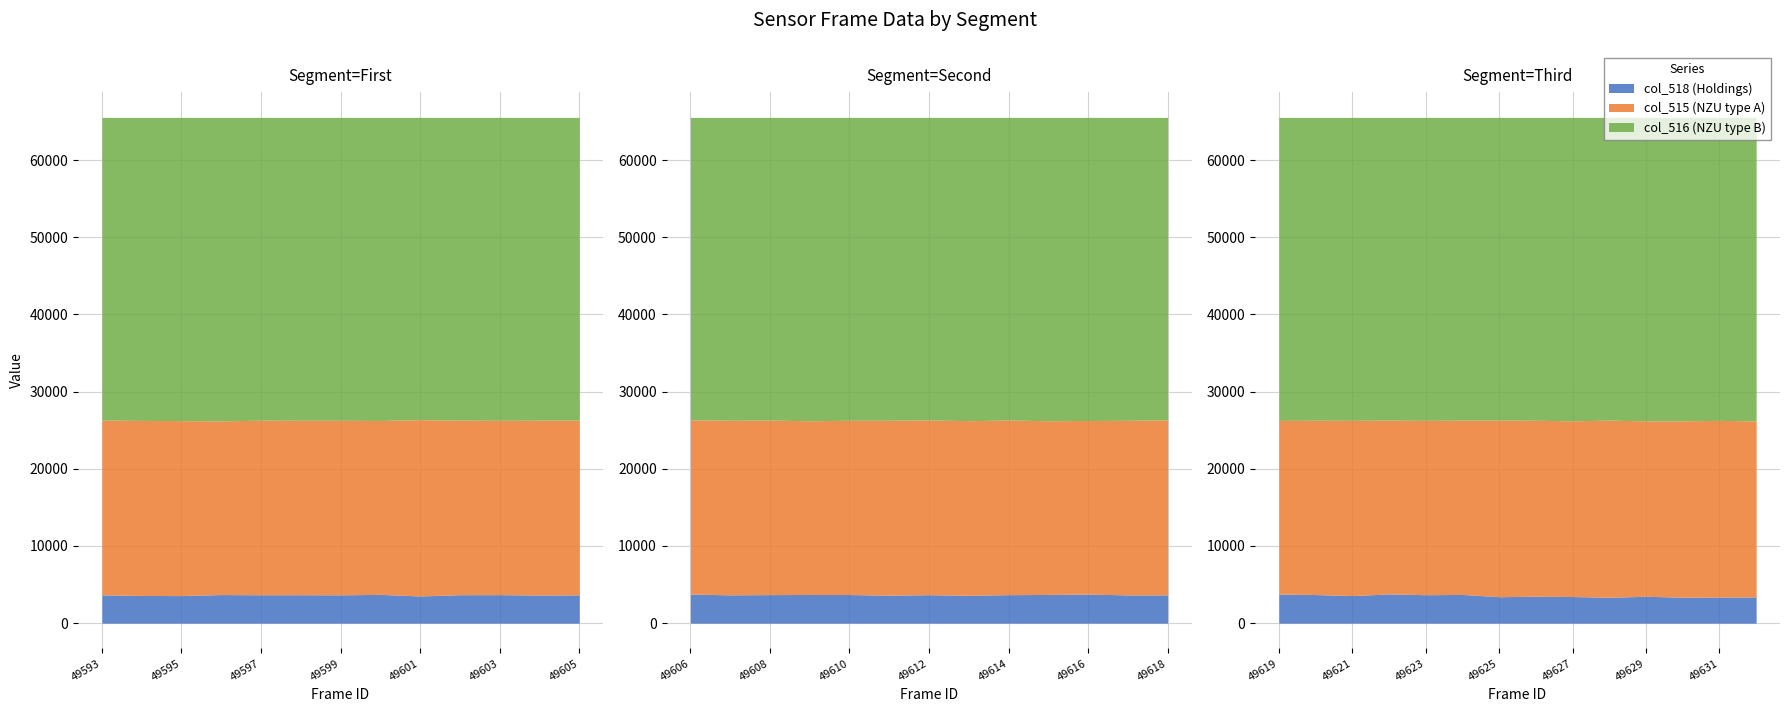

True or false: col_516 and col_518 cross at least once.

False